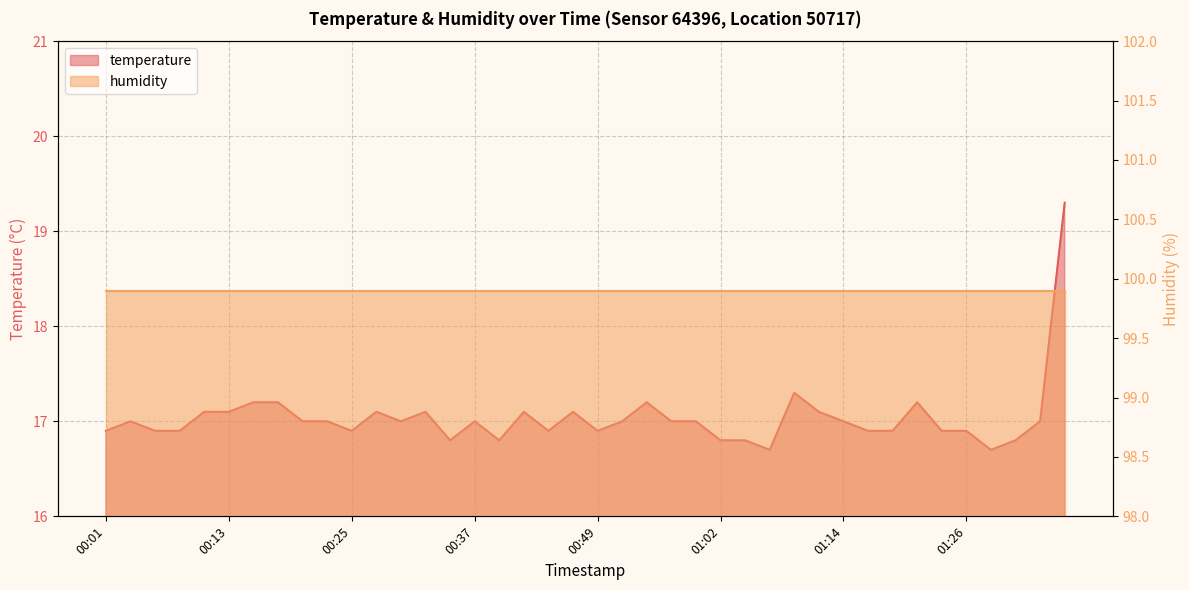

What is the label of the 21st point from the left?

00:49